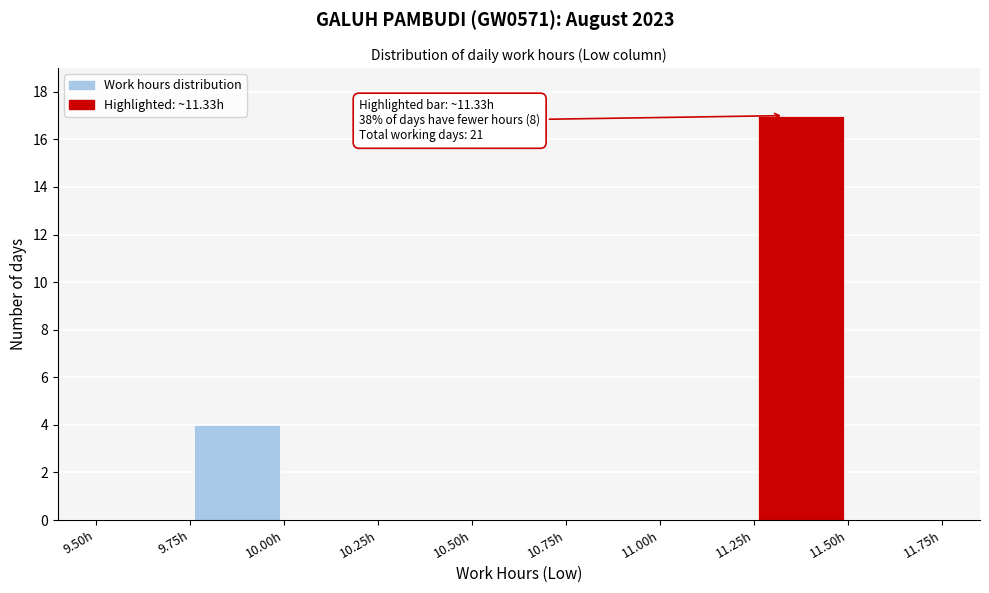

Which range on the x-axis has the tallest bar?

11.25 to 11.50